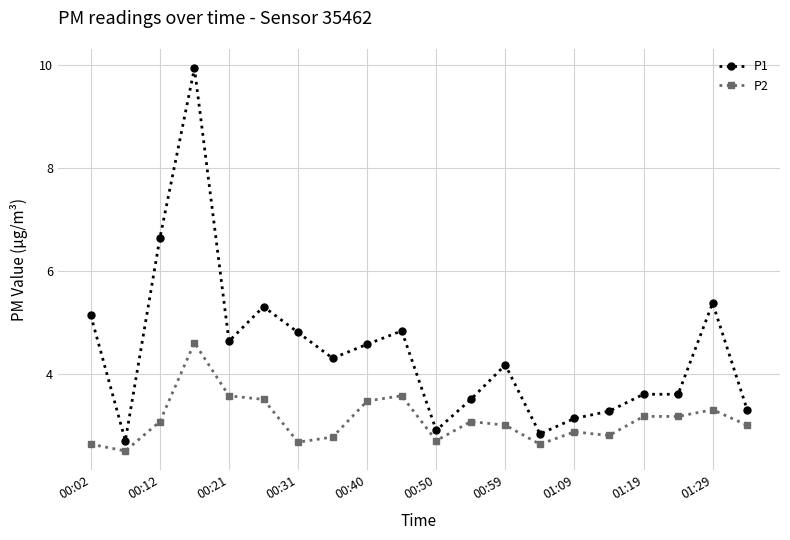

What is the smallest value displayed?

2.5